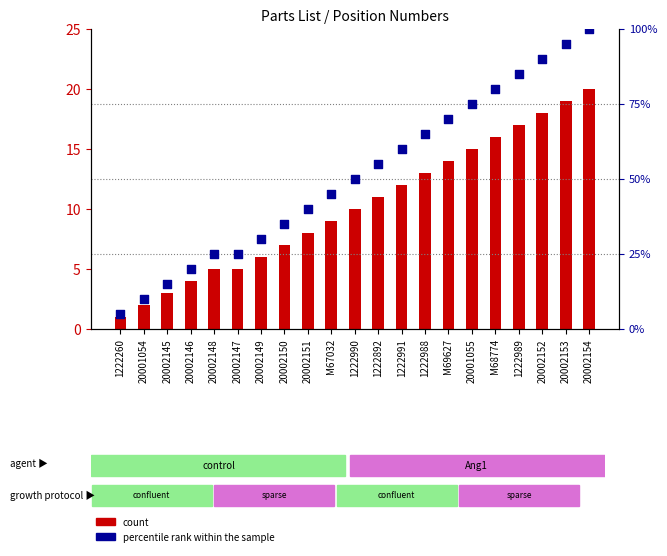

Is the value of percentile rank within the sample at 20002152 greater than the value of count at 1222990?

Yes